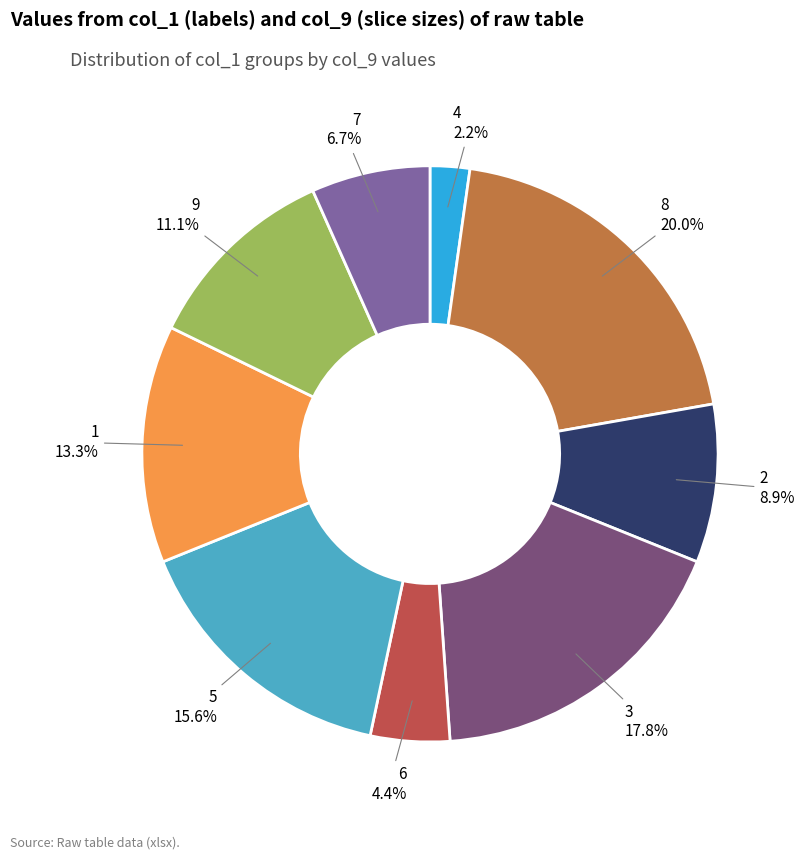

Between 7 and 2, which is larger?

2